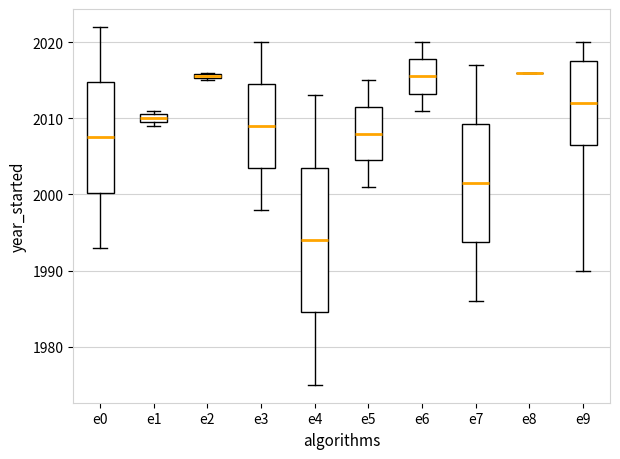

Which box is the tallest, from its lower edge to its upper edge?

e4